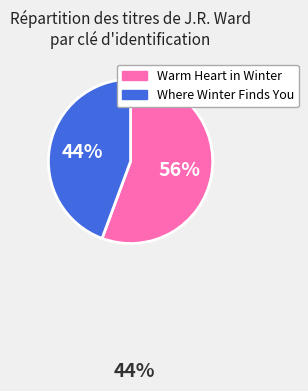

Is there any slice that represents more than half of the pie?

Yes